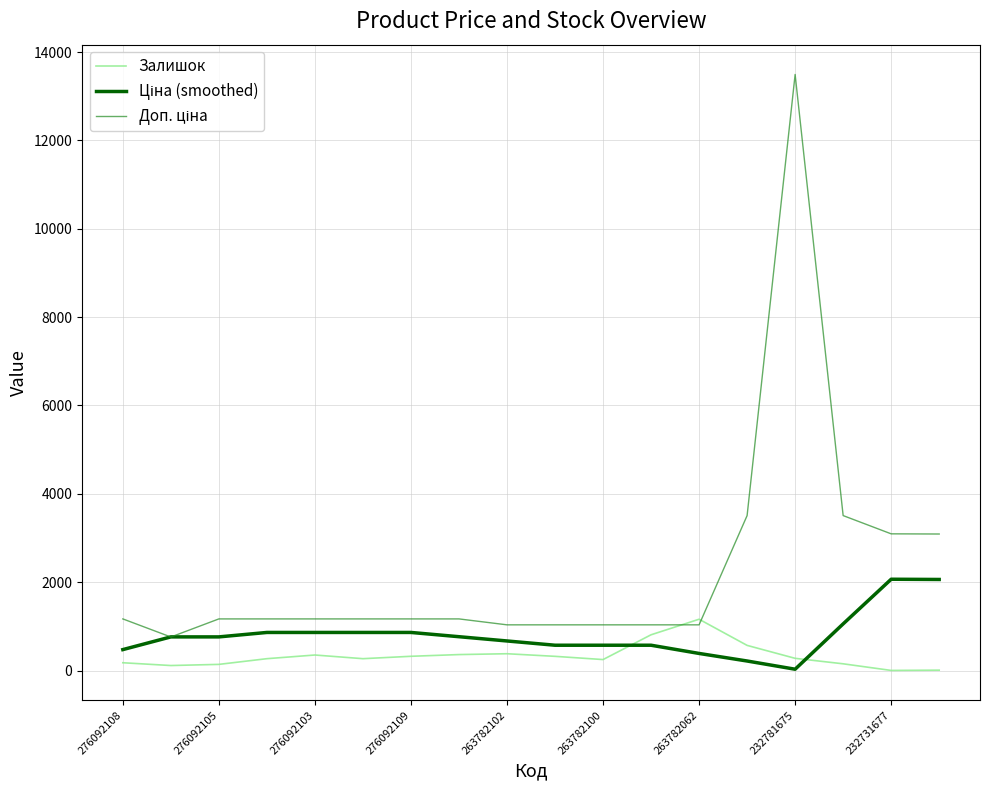

What is the highest value of the Залишок series?

1162.0